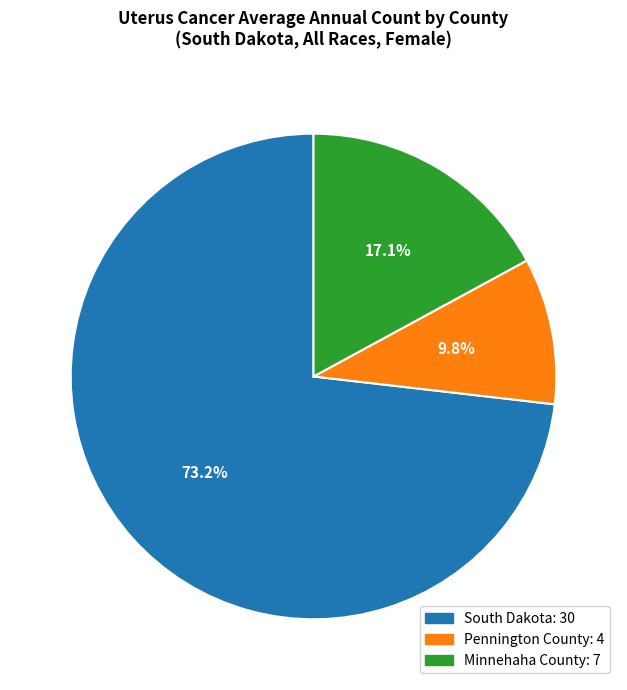

How many segments does this pie chart have?

3